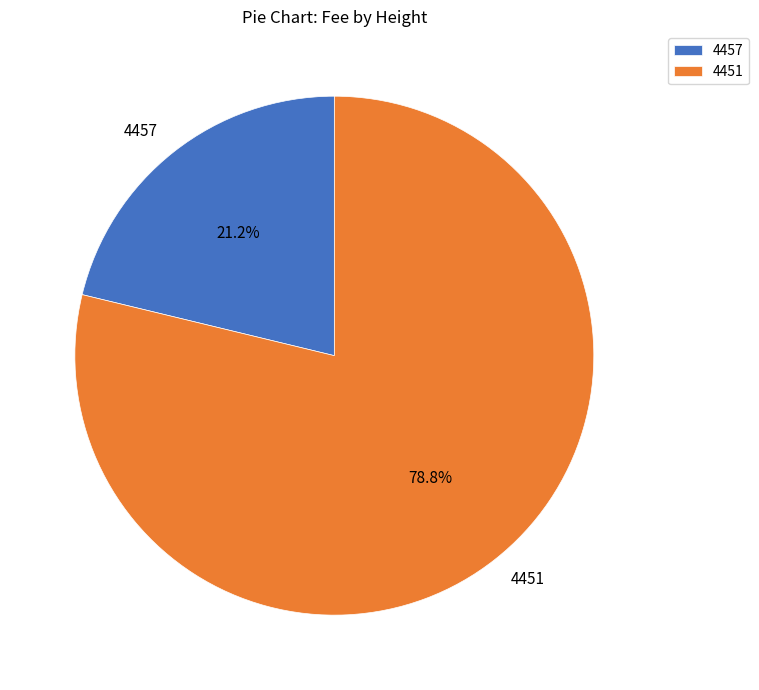

Between 4451 and 4457, which is larger?

4451